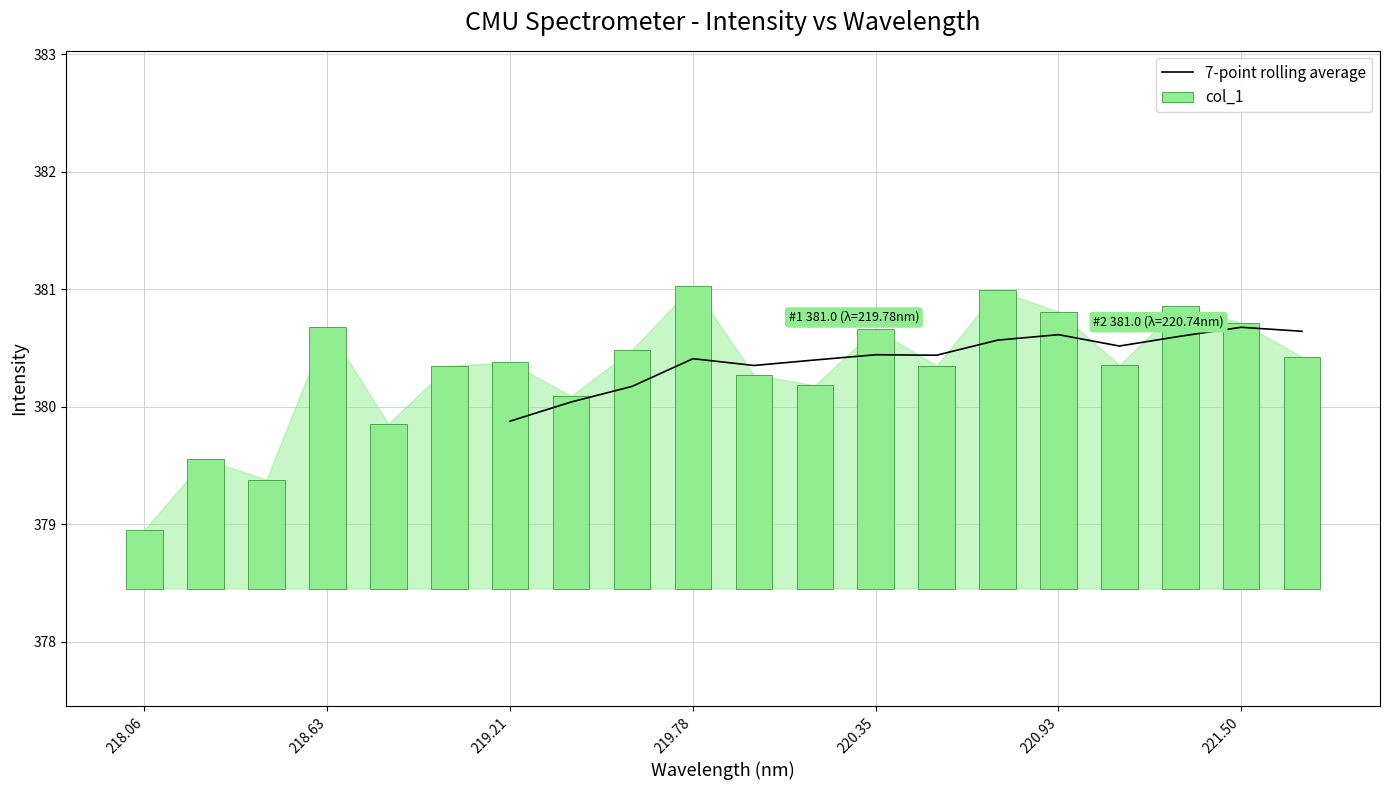

What is the lowest value of the 7-point rolling average series?

379.9